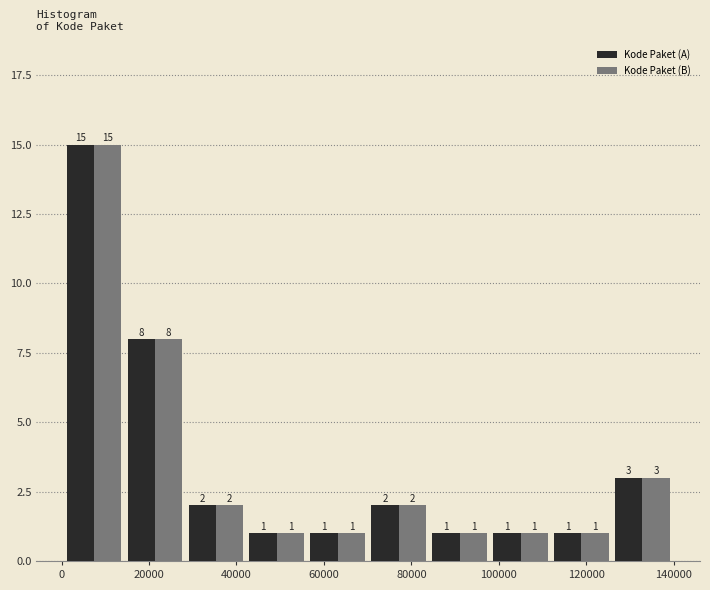

Reading left to right, transcribe this chart: for each range on the x-axis, give the height of each series' bar. The bar edges are not printed on the chart, so give them approximately, as read against the axis.

0 to 14000: Kode Paket (A)=15	Kode Paket (B)=15
14000 to 28000: Kode Paket (A)=8	Kode Paket (B)=8
28000 to 42000: Kode Paket (A)=2	Kode Paket (B)=2
42000 to 56000: Kode Paket (A)=1	Kode Paket (B)=1
56000 to 70000: Kode Paket (A)=1	Kode Paket (B)=1
70000 to 84000: Kode Paket (A)=2	Kode Paket (B)=2
84000 to 98000: Kode Paket (A)=1	Kode Paket (B)=1
98000 to 112000: Kode Paket (A)=1	Kode Paket (B)=1
112000 to 126000: Kode Paket (A)=1	Kode Paket (B)=1
126000 to 140000: Kode Paket (A)=3	Kode Paket (B)=3